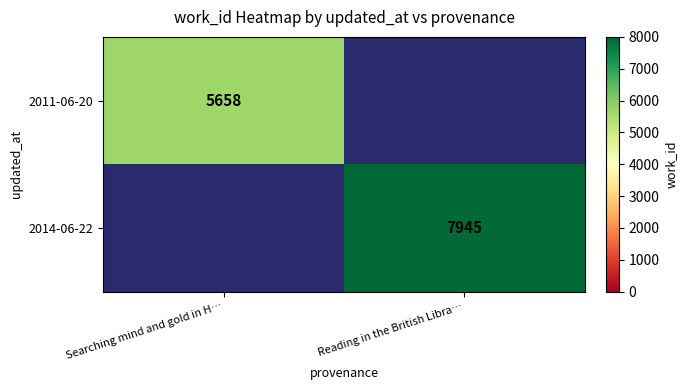

Is it true that 2011-06-20 equals 7549.8 at Searching mind and gold in H…?

False